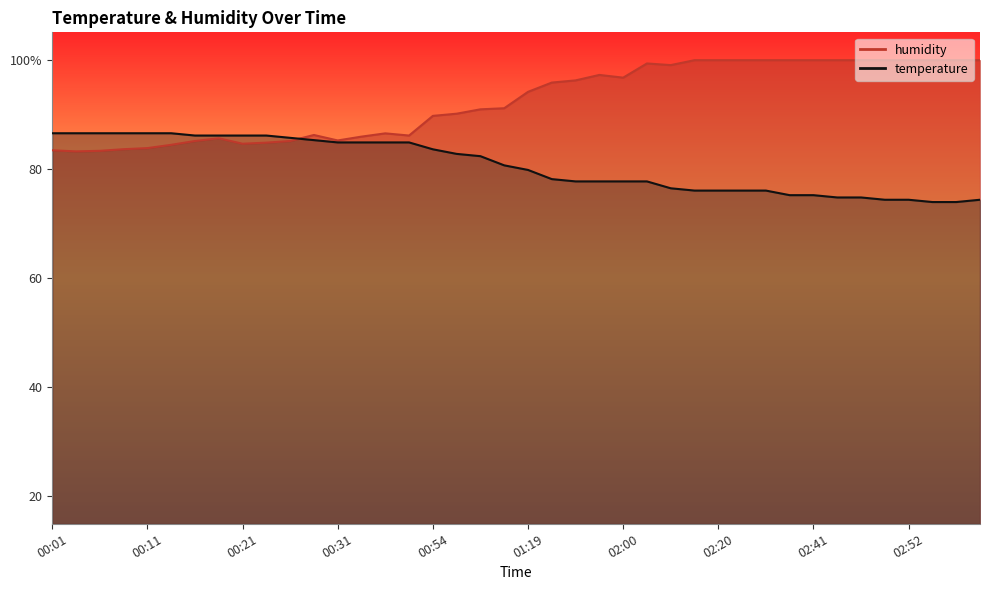

How many lines are shown in the chart?

2